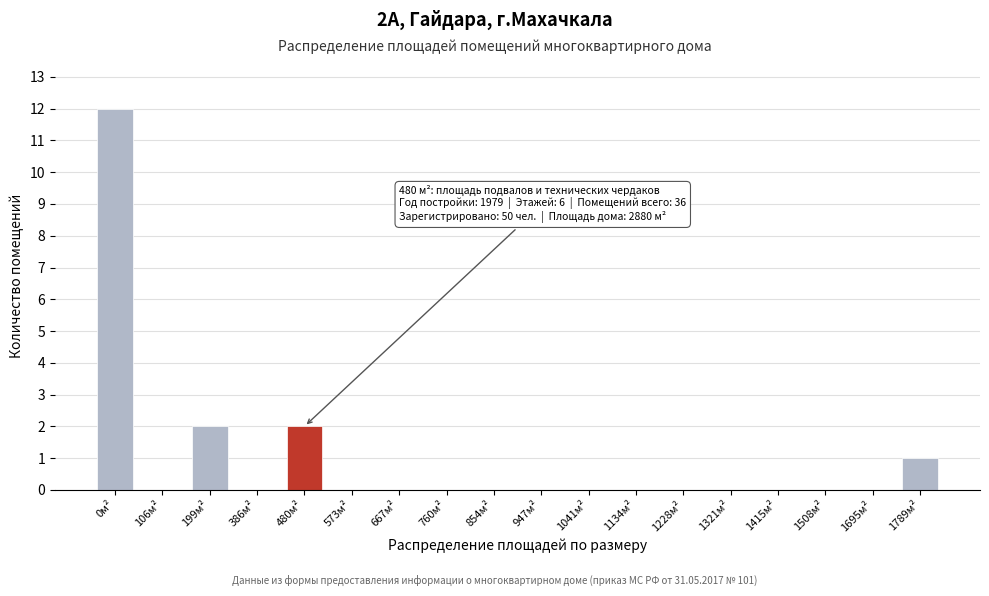

Reading right to left, list all the values displayed in this chart.

1789м²=1	1695м²=0	1508м²=0	1415м²=0	1321м²=0	1228м²=0	1134м²=0	1041м²=0	947м²=0	854м²=0	760м²=0	667м²=0	573м²=0	480м²=2	386м²=0	199м²=2	106м²=0	0м²=12